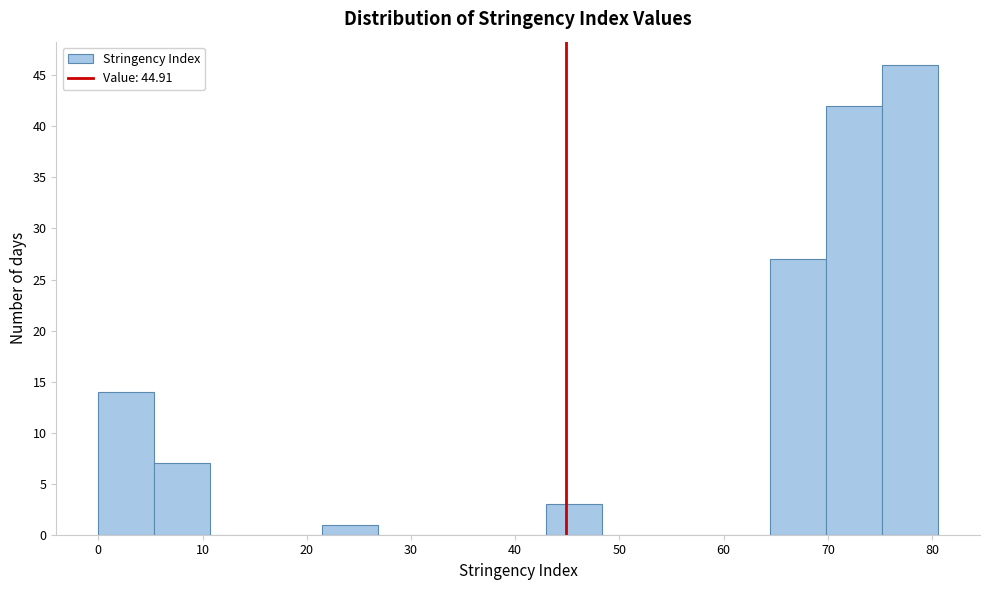

Reading left to right, list every bar in this chart as the range it spans on the x-axis followed by its height. Neither the bar edges nor the heights are printed on the chart, so give them approximately, as read against the axes.

0 to 5: 14
5 to 11: 7
11 to 16: 0
16 to 21: 0
21 to 27: 1
27 to 32: 0
32 to 38: 0
38 to 43: 0
43 to 48: 3
48 to 54: 0
54 to 59: 0
59 to 64: 0
64 to 70: 27
70 to 75: 42
75 to 81: 46